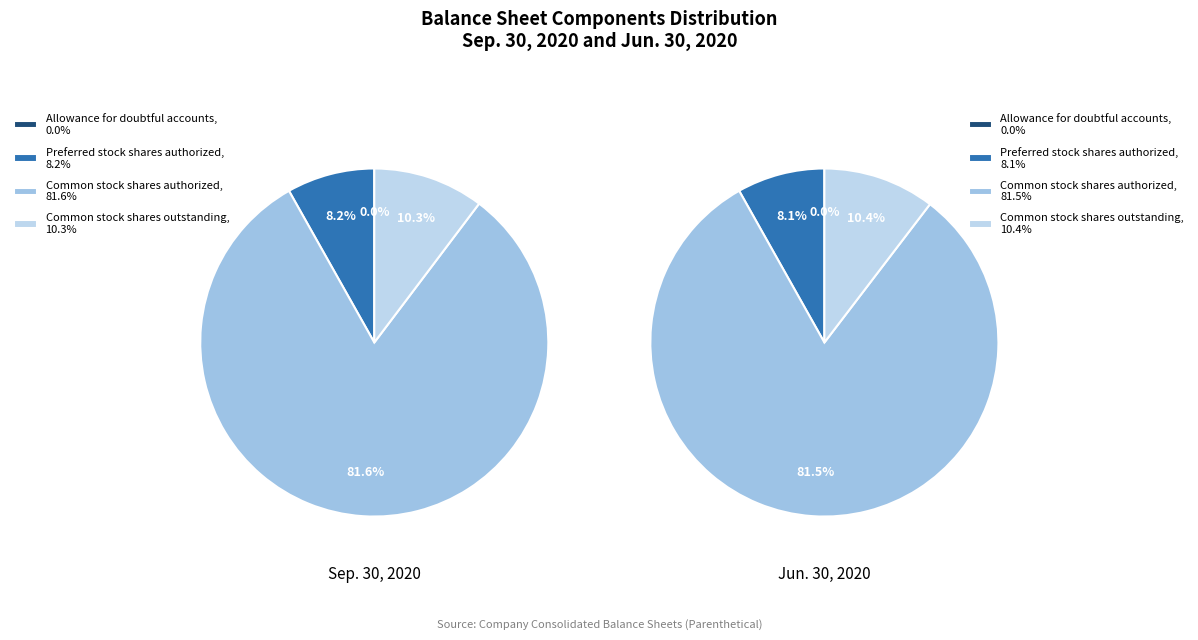

Which category has the smallest portion of the pie?

Allowance for doubtful accounts